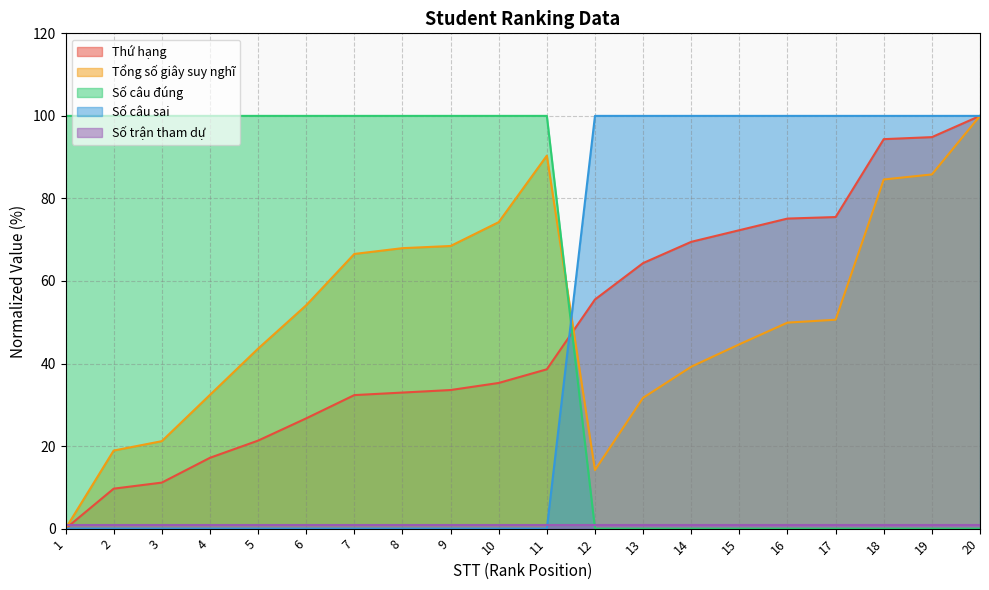

What is the average value of the Số câu đúng series?

55.0